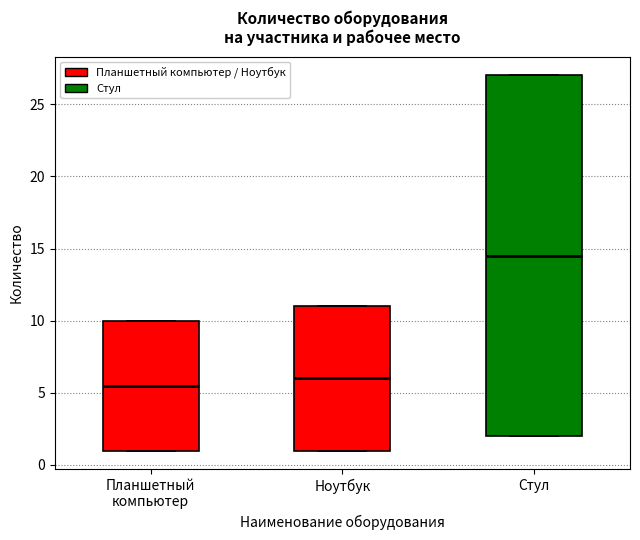

Which box's median line is the highest?

Стул